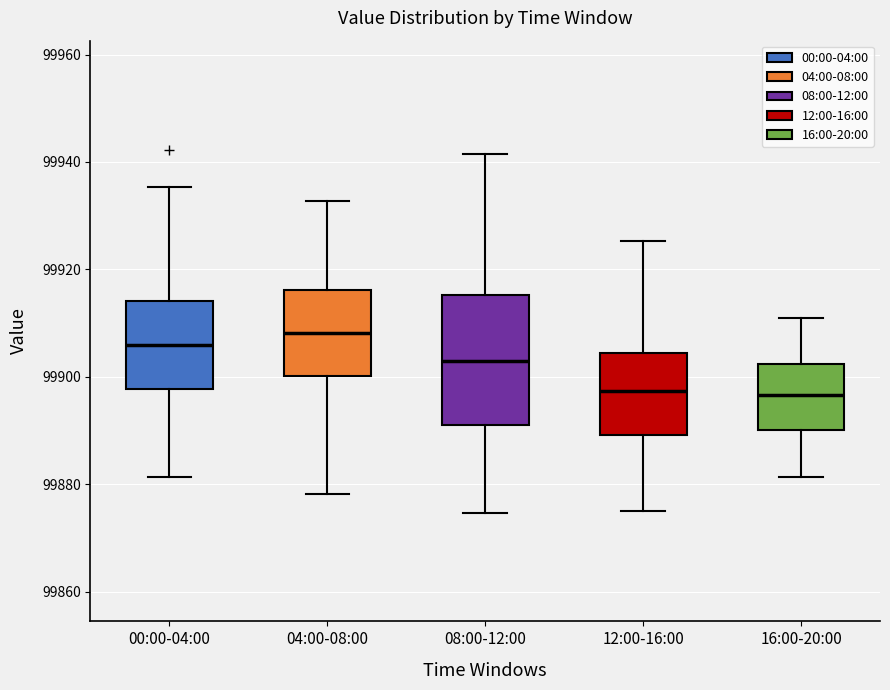

Comparing the boxes themselves (not the whiskers), which one is the tallest?

08:00-12:00